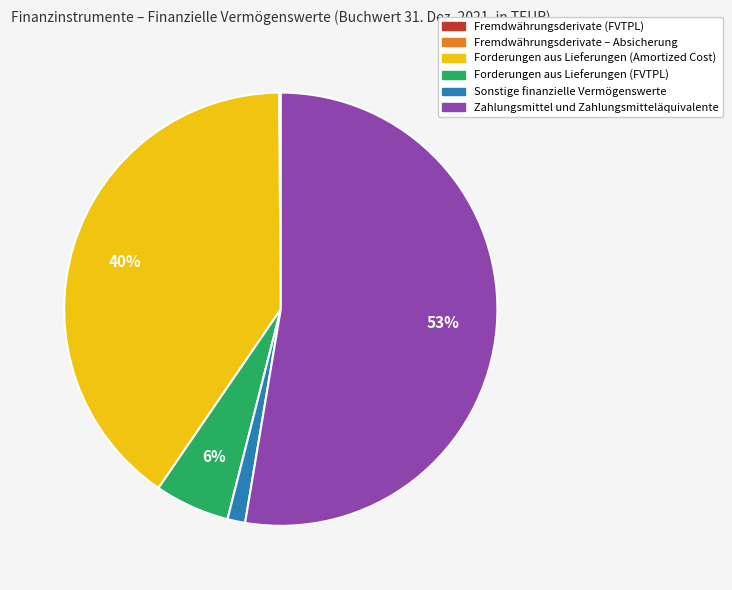

Is there a majority slice in this chart?

Yes